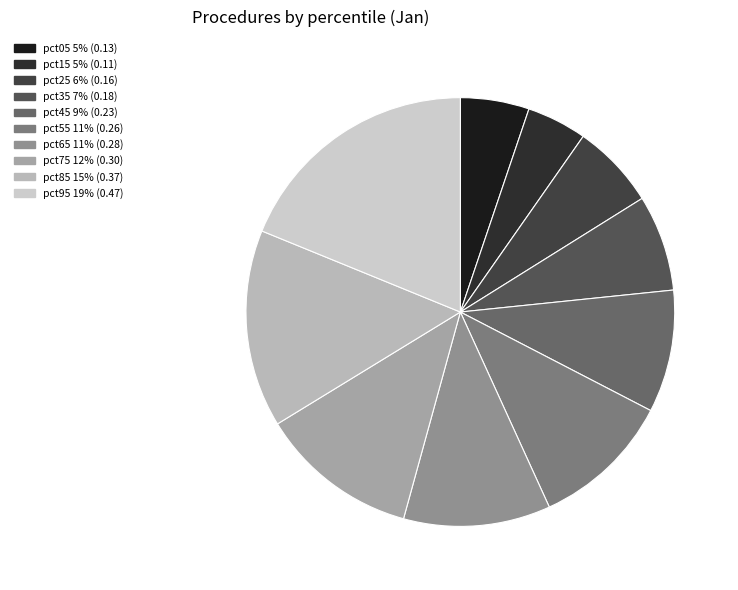

What is the largest slice in the pie chart?

pct95